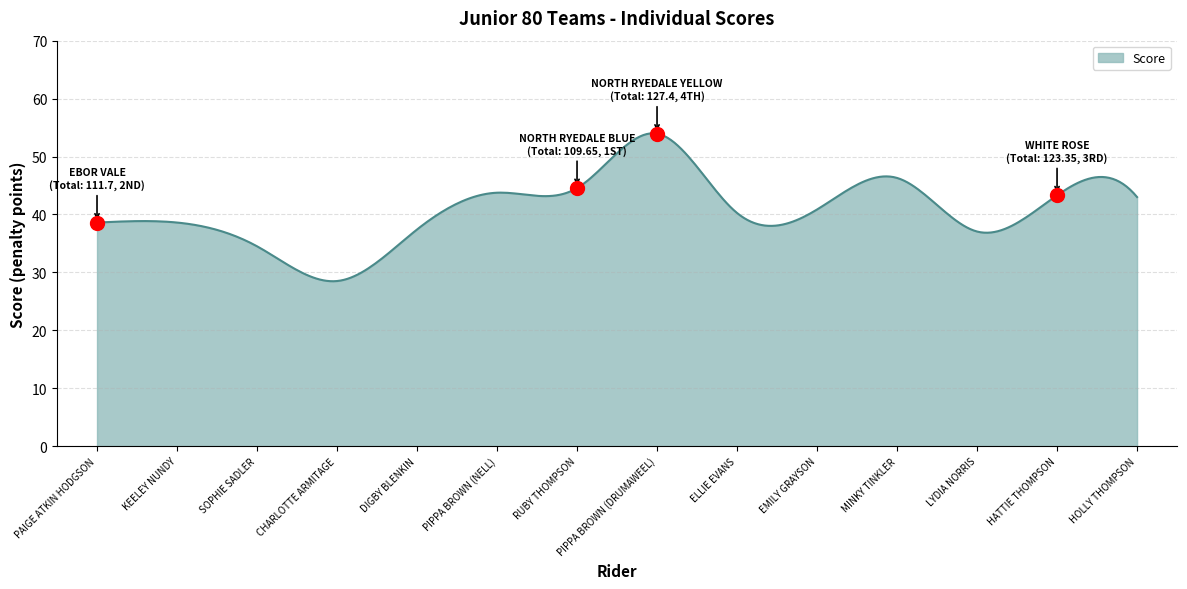

What is the minimum value shown in the chart?

28.5